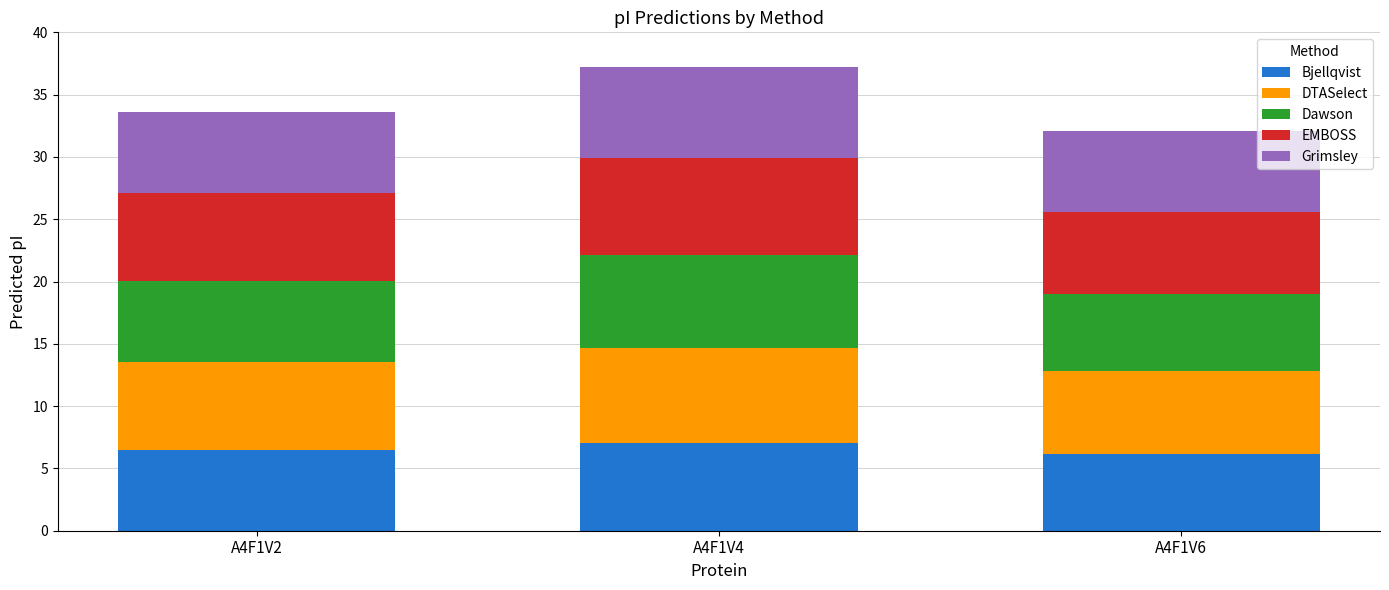

What is the average value of the Bjellqvist series?

6.6